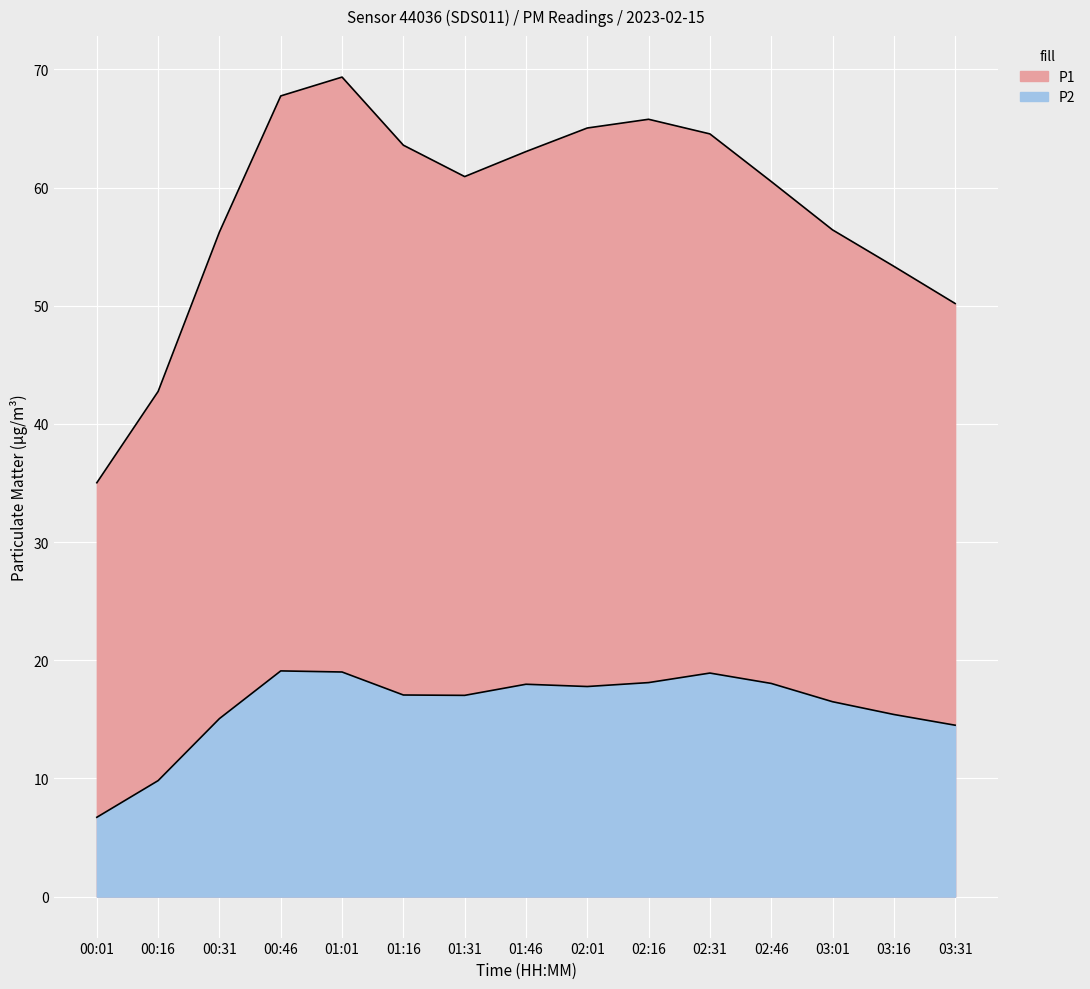

What is the label of the 13th point from the left?

03:01